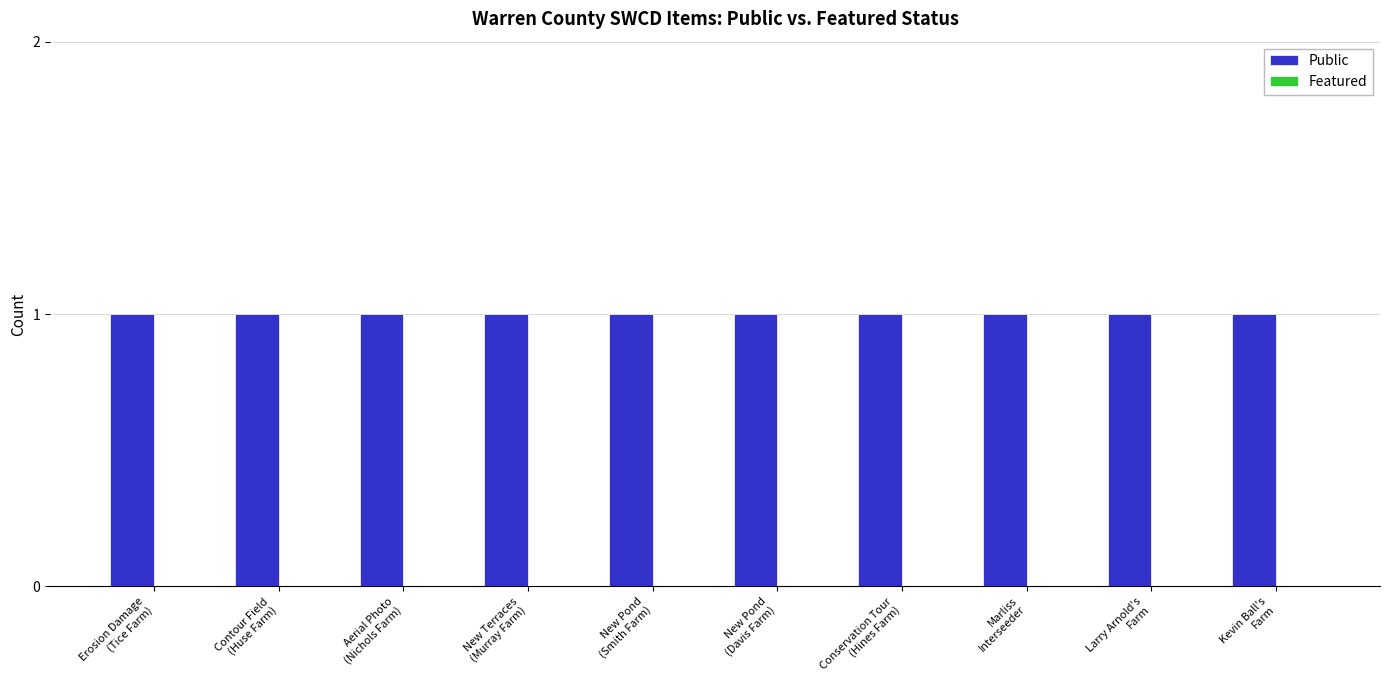

What are all the series names shown in the legend?

Public, Featured